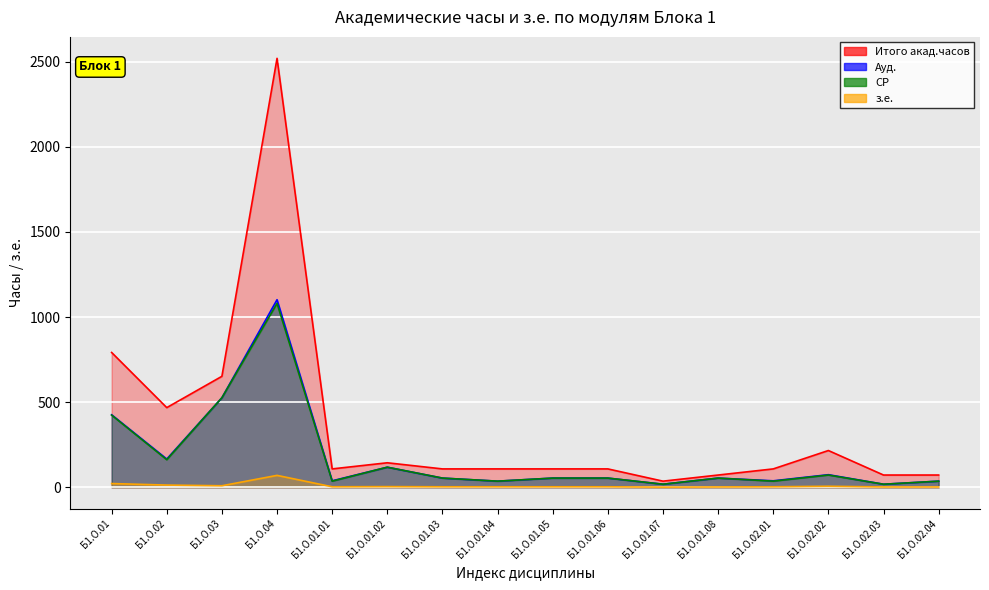

What is the label of the 4th point from the left?

Б1.О.04